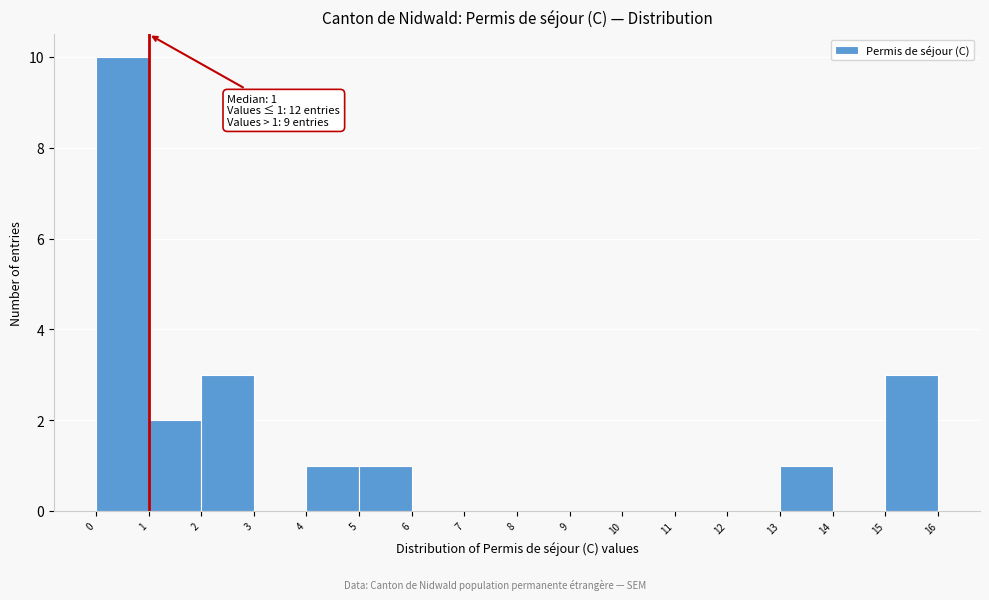

Over which range of the x-axis is the bar tallest?

0 to 1